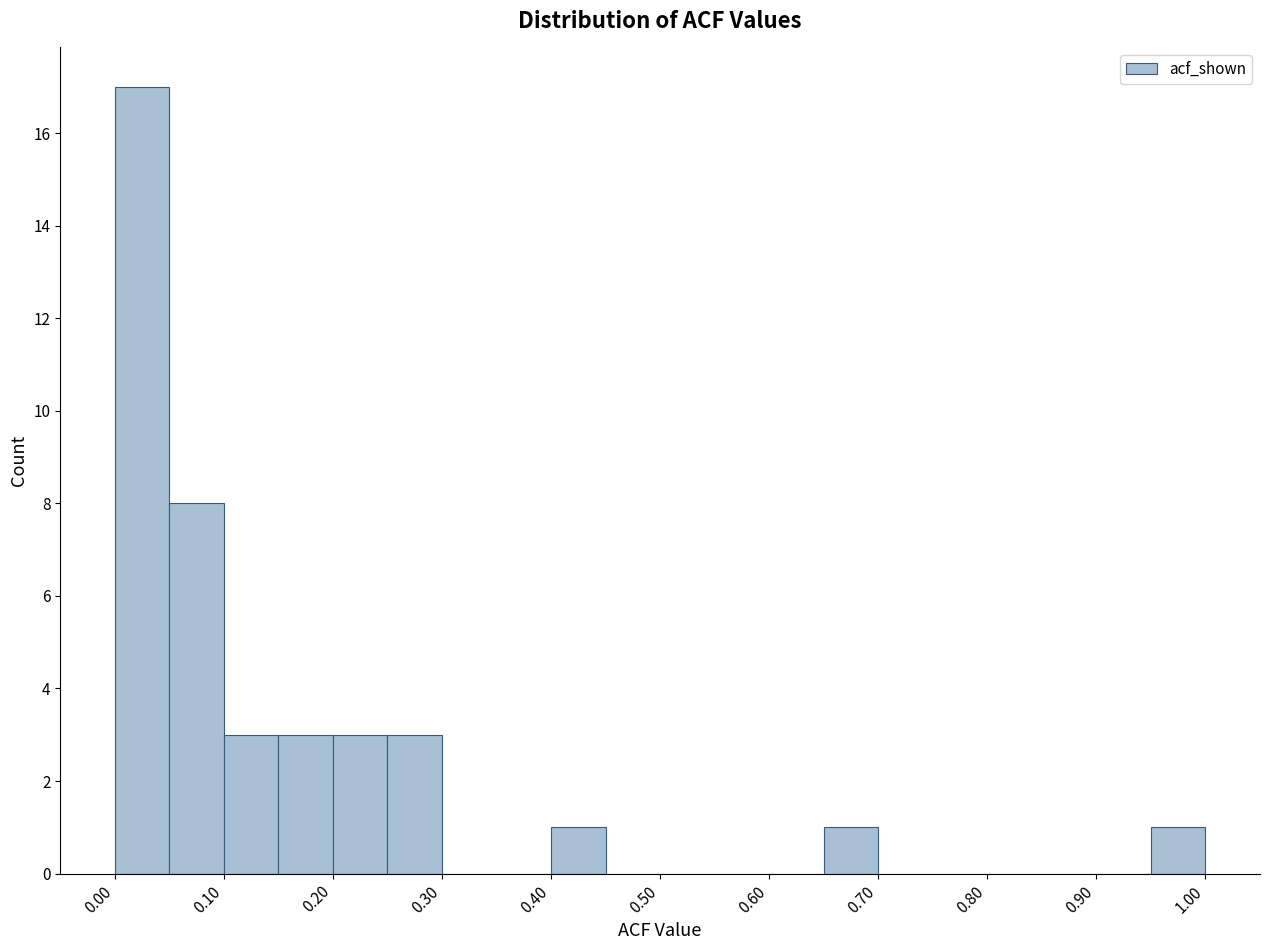

Which range on the x-axis has the tallest bar?

0.00 to 0.05